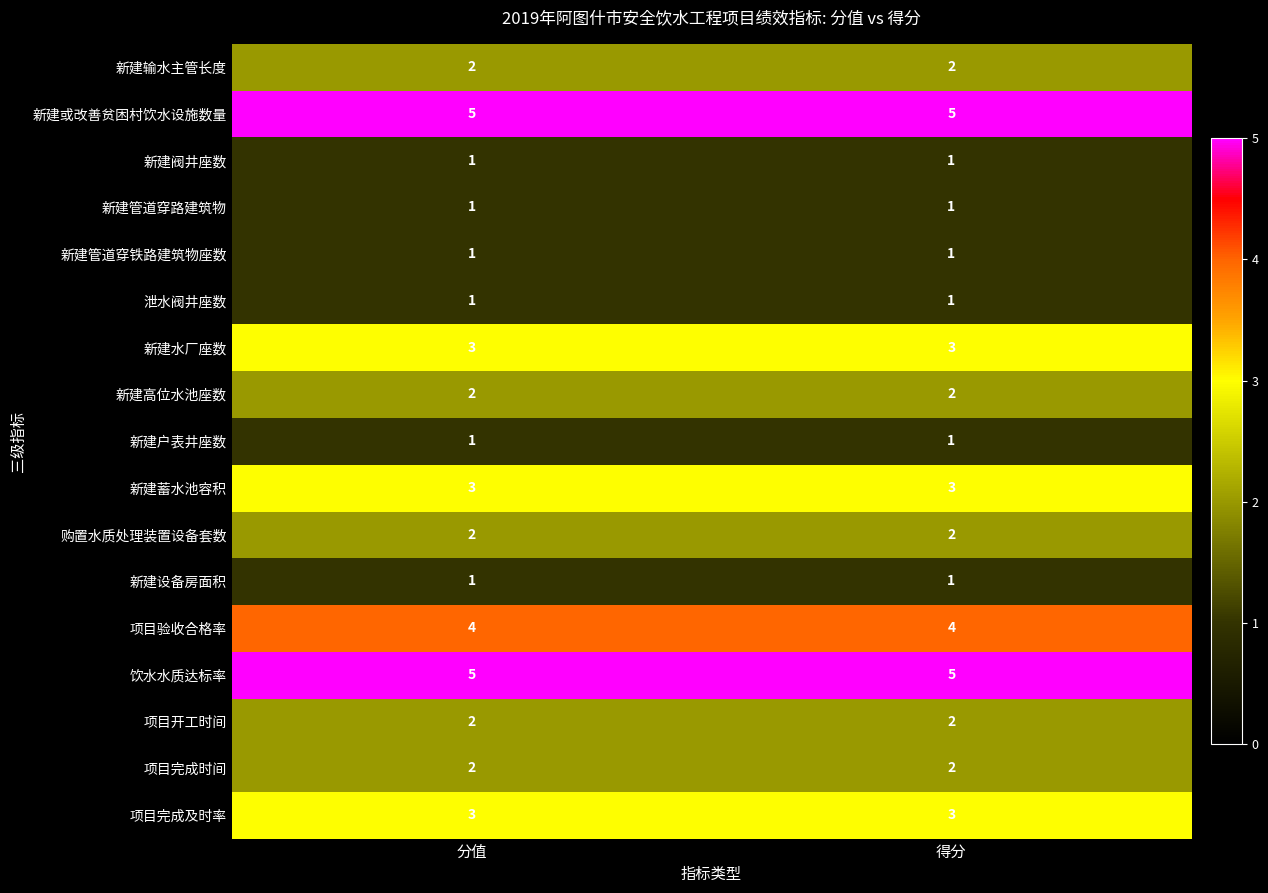

Is it true that 项目开工时间 equals 2 at 得分?

True